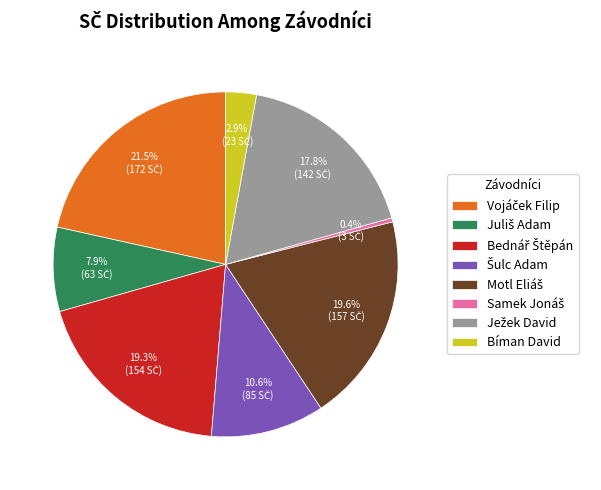

What percentage is NOT represented by Bíman David?

97.1%